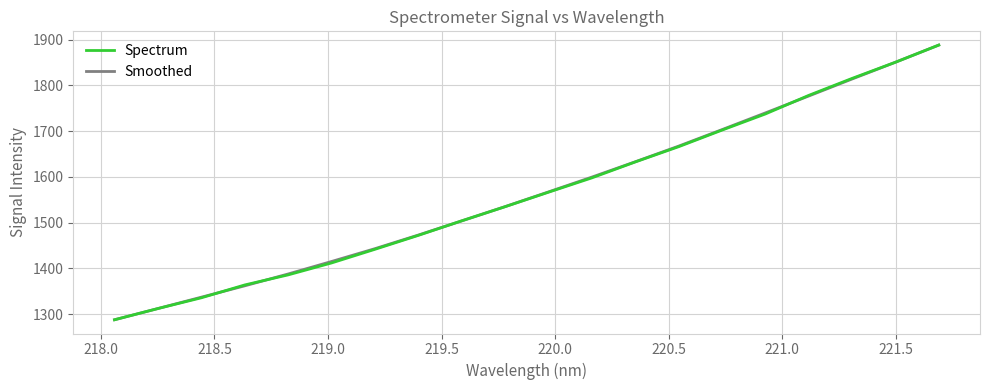

What is the difference between the maximum and minimum values in the Smoothed series?

600.1